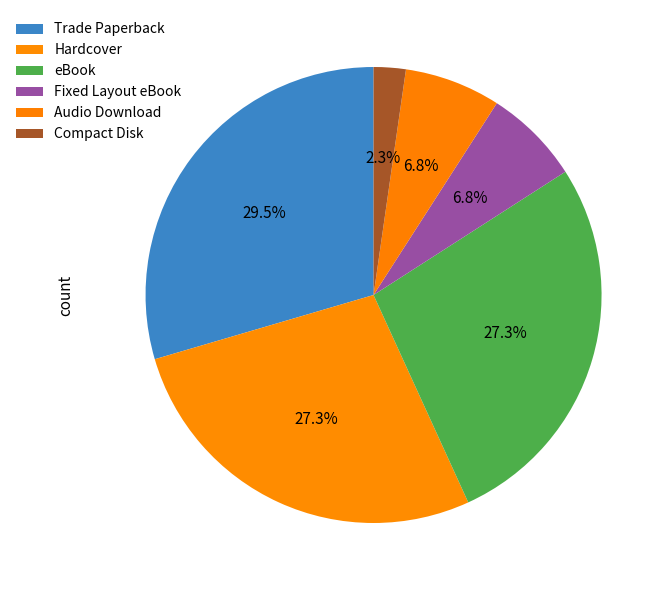

Does Audio Download account for over 50% of the chart?

No